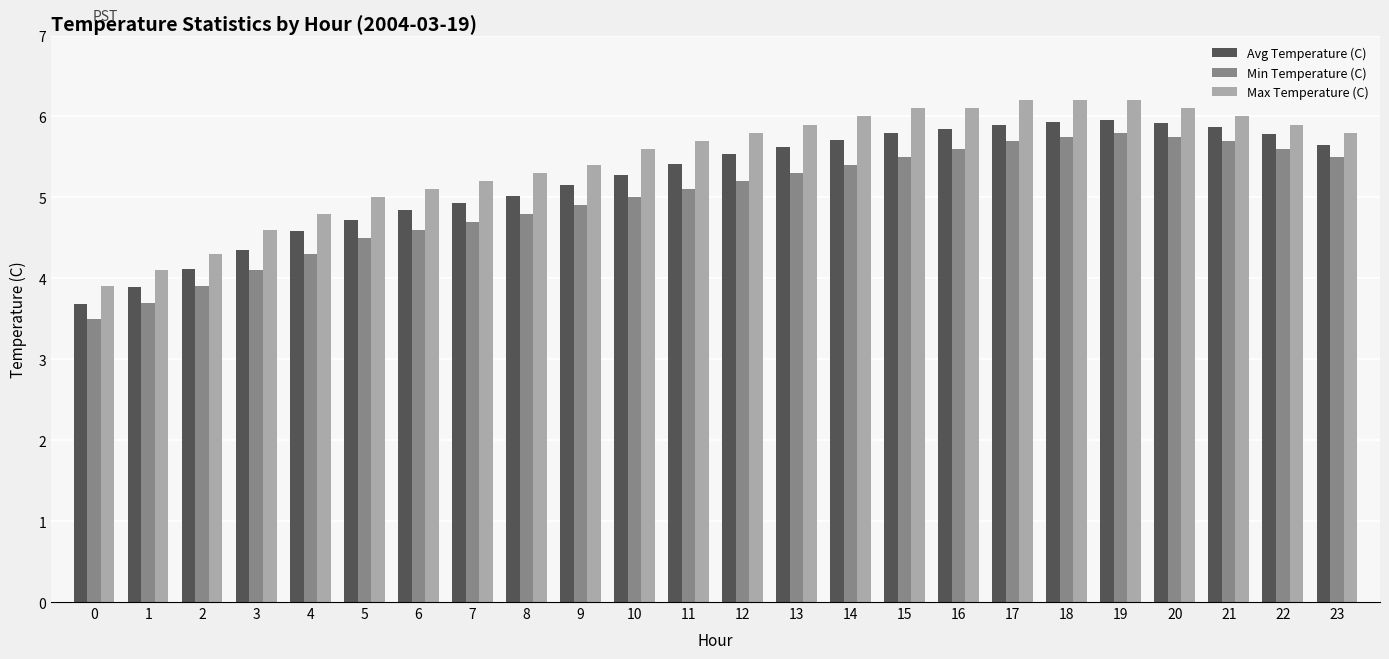

What are all the series names shown in the legend?

Avg Temperature (C), Min Temperature (C), Max Temperature (C)